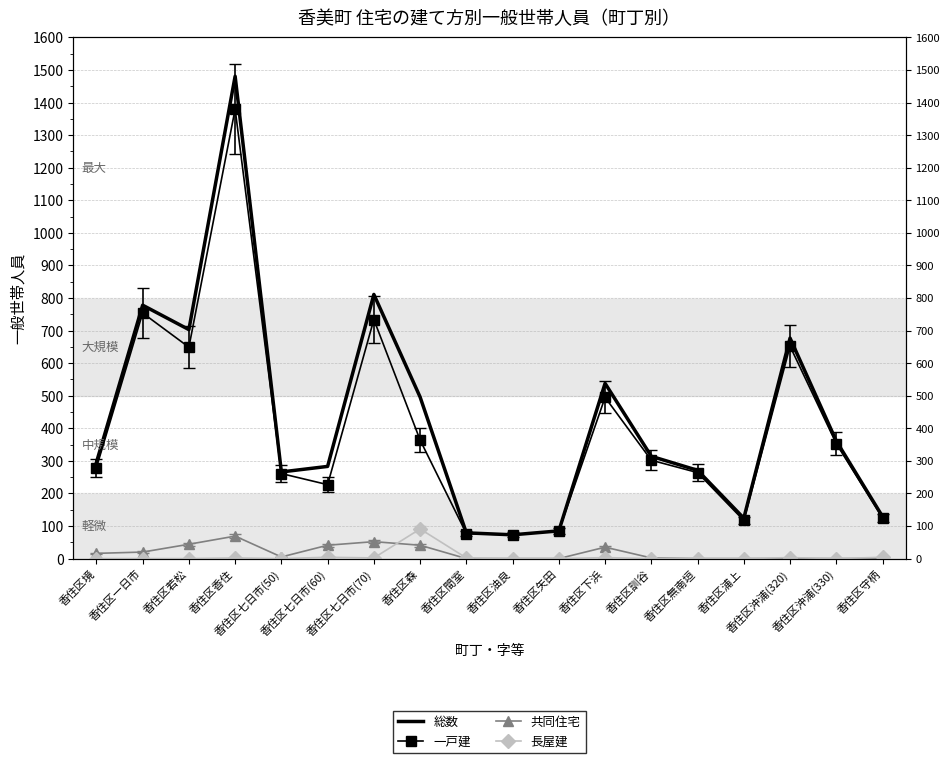

At which label is 総数 closest to 777?

香住区一日市